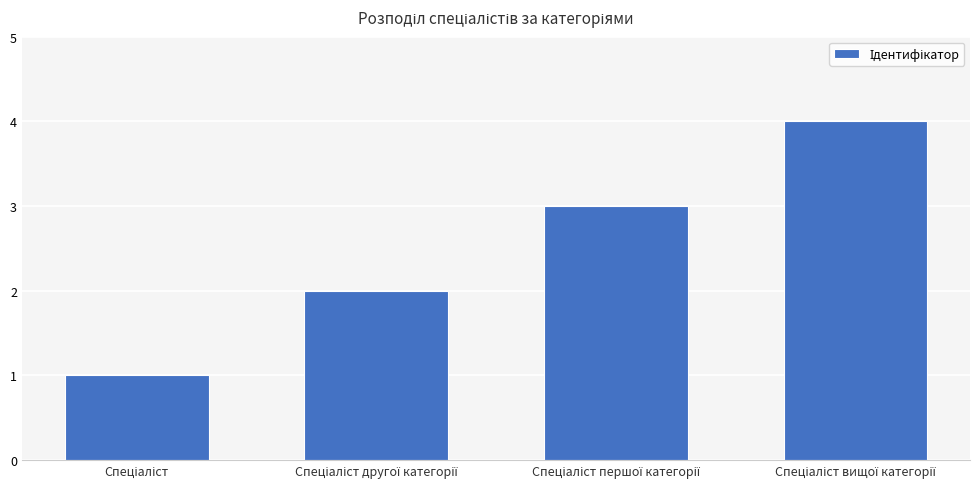

Reading left to right, extract all data points from this chart.

1	2	3	4